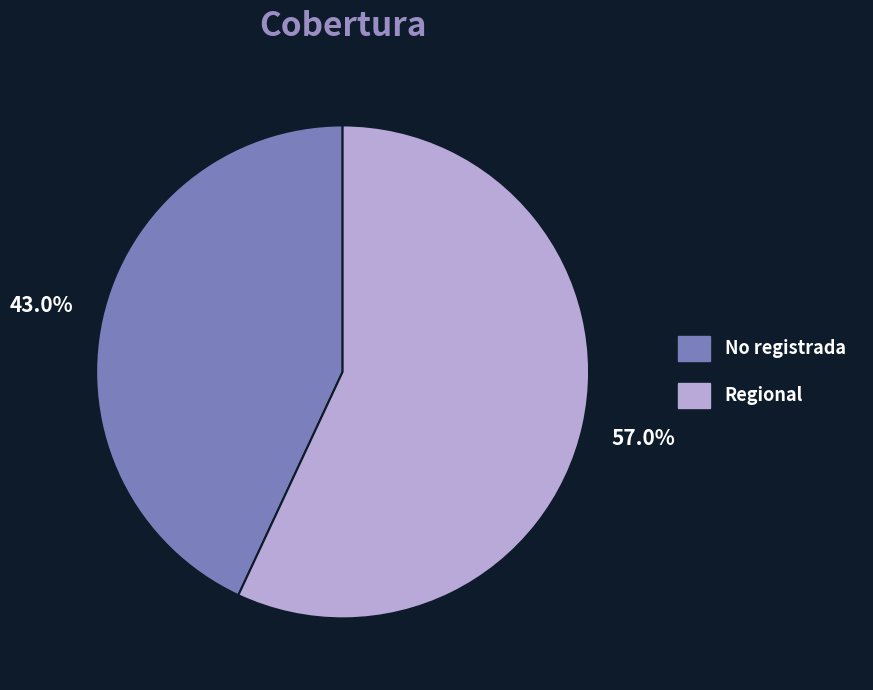

Rank the categories by value from lowest to highest.

No registrada, Regional